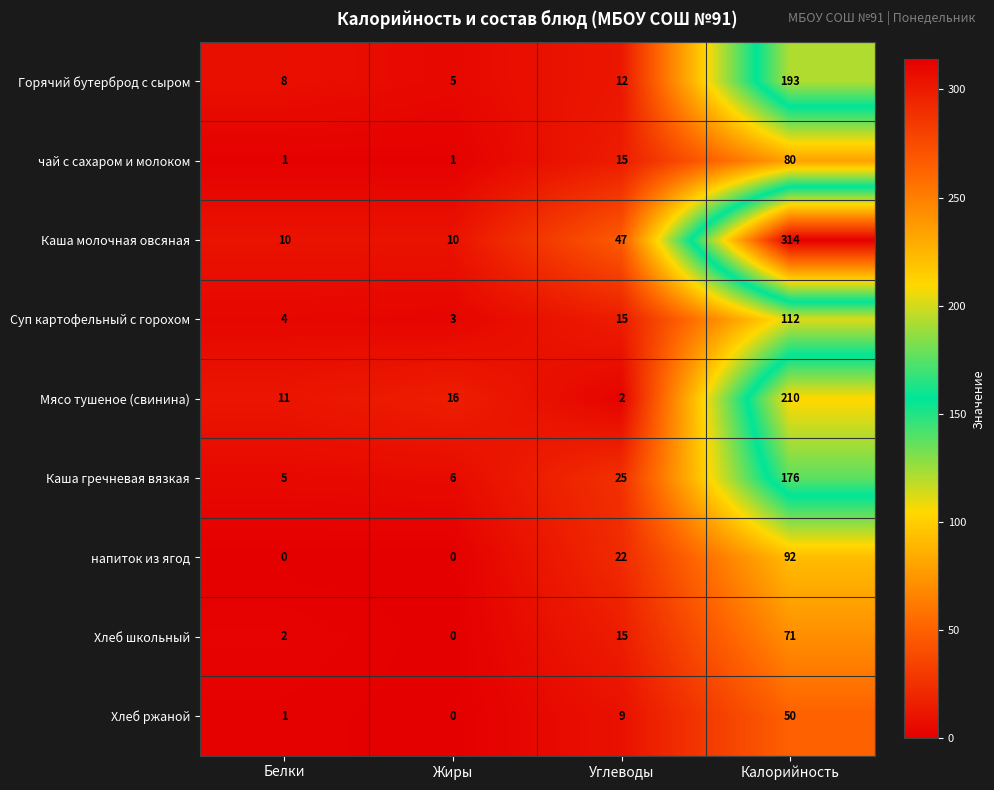

Rank the series at Калорийность from highest to lowest value.

Каша молочная овсяная, Мясо тушеное (свинина), Горячий бутерброд с сыром, Каша гречневая вязкая, Суп картофельный с горохом, напиток из ягод, чай с сахаром и молоком, Хлеб школьный, Хлеб ржаной